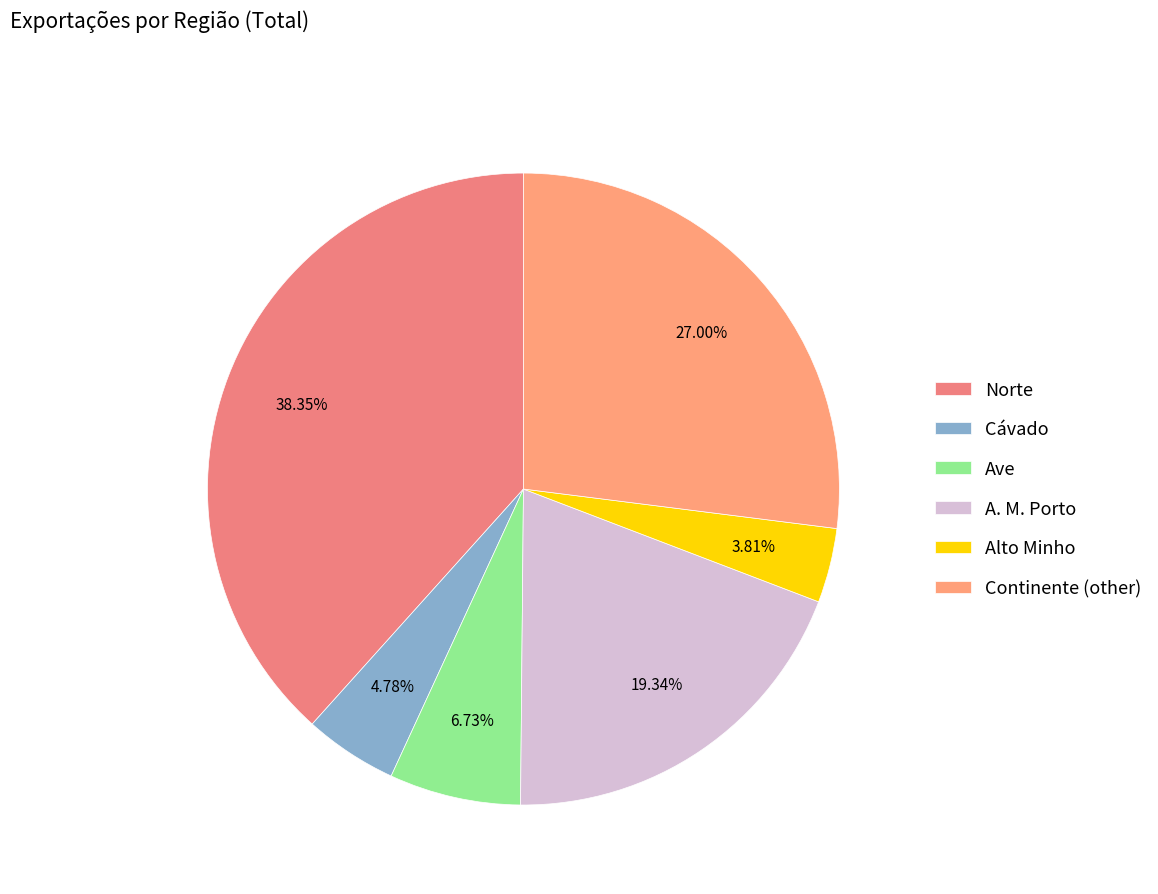

How many slices are in this pie chart?

6